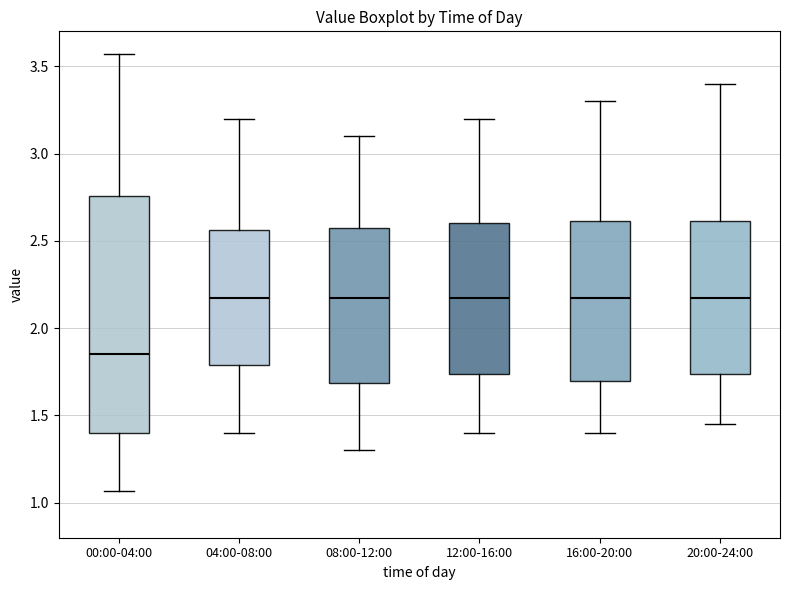

Where is the upper edge of the box for 08:00-12:00 on the y-axis? The values are not printed on the chart, so give them approximately, as read against the axis.

2.60